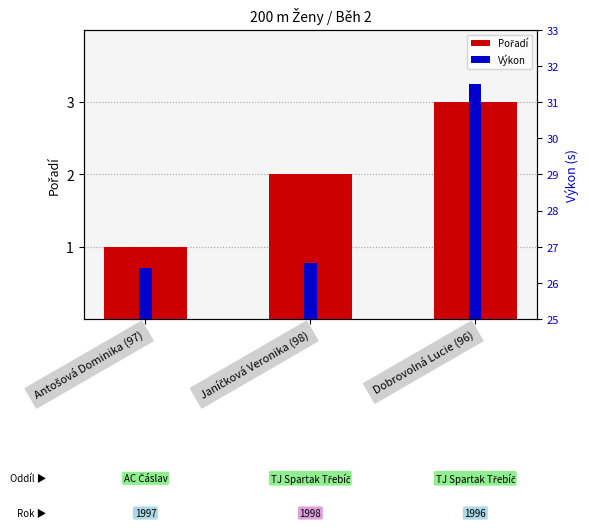

What is the label of the 3rd bar from the left?

Dobrovolná Lucie (96)